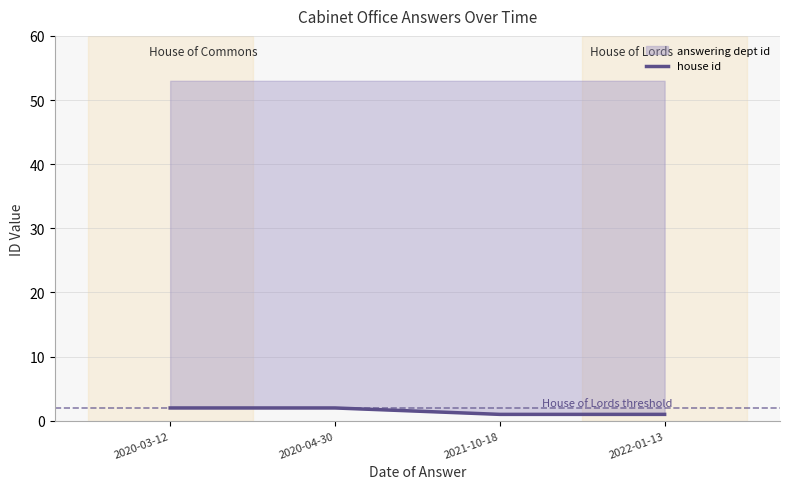

Which has a higher value, 2020-03-12 or 2022-01-13?

2020-03-12